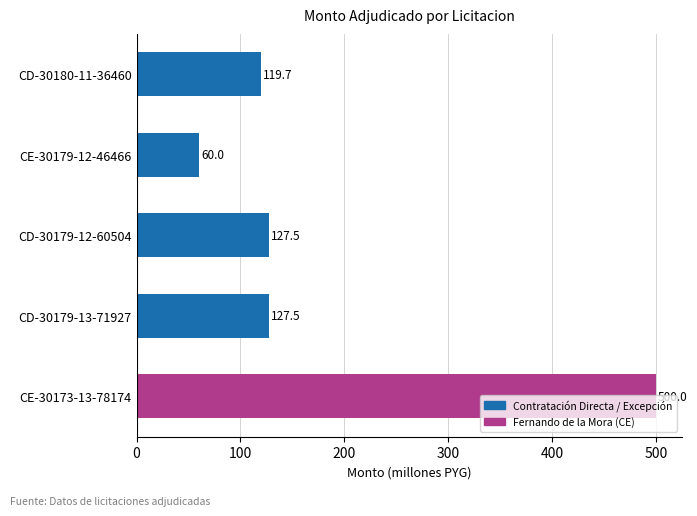

How many categories are shown in the chart?

5